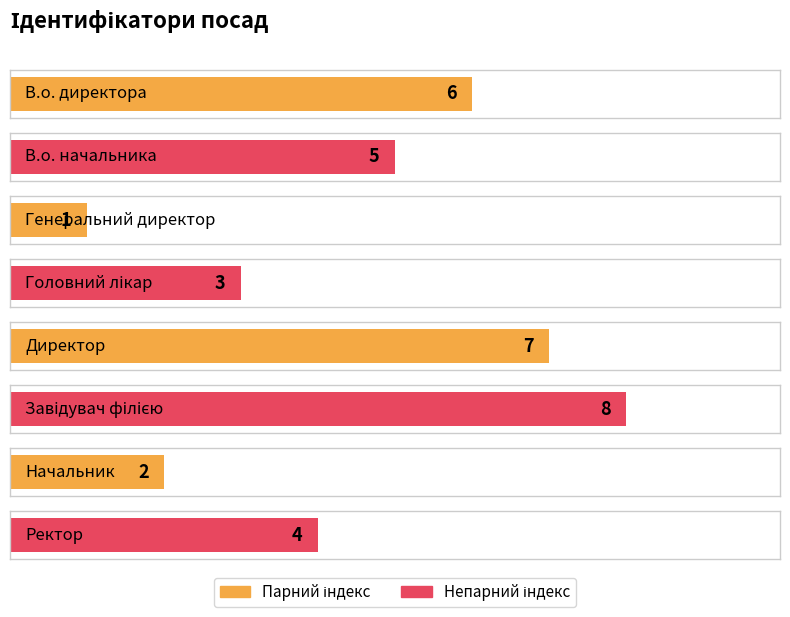

What is the change in value from В.о. директора to Завідувач філією?

+2